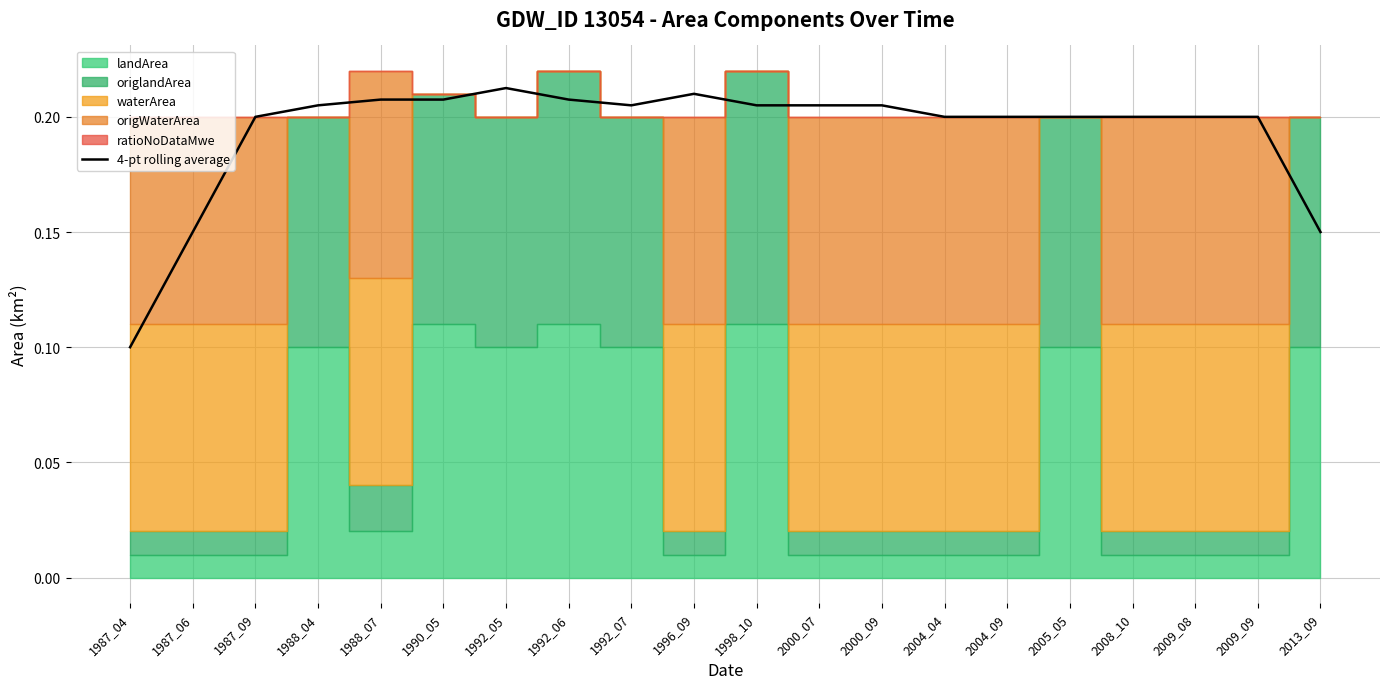

Rank the categories by value from lowest to highest.

1987_04, 1987_06, 2013_09, 1987_09, 2004_04, 2004_09, 2005_05, 2008_10, 2009_08, 2009_09, 1988_04, 1992_07, 1998_10, 2000_07, 2000_09, 1988_07, 1990_05, 1992_06, 1996_09, 1992_05